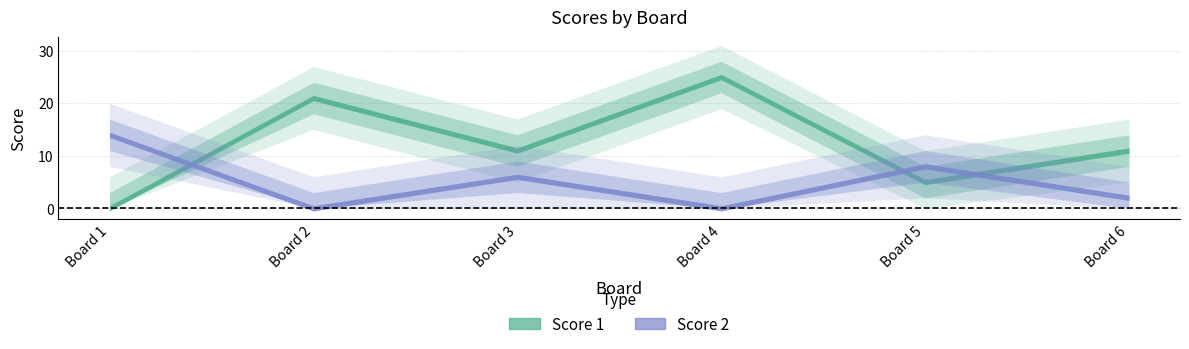

How many lines are shown in the chart?

2